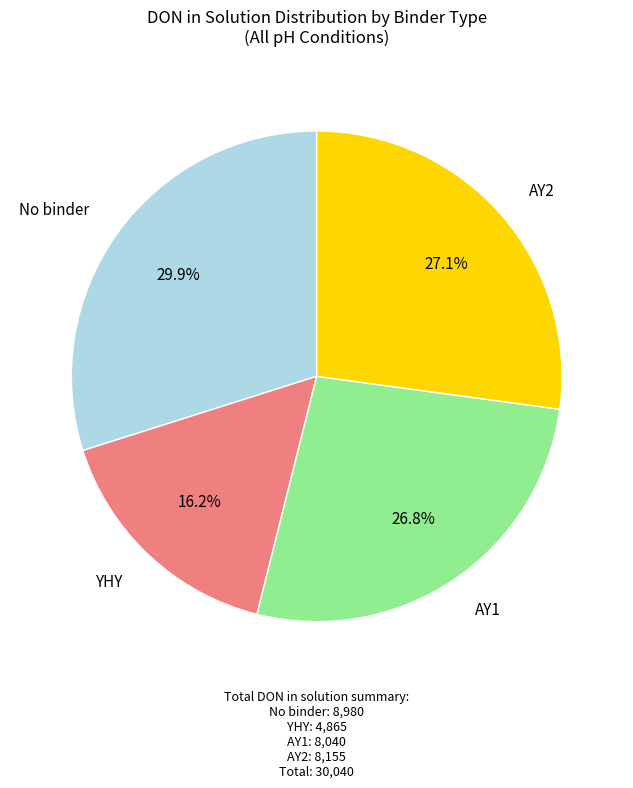

Does any single category account for the majority?

No